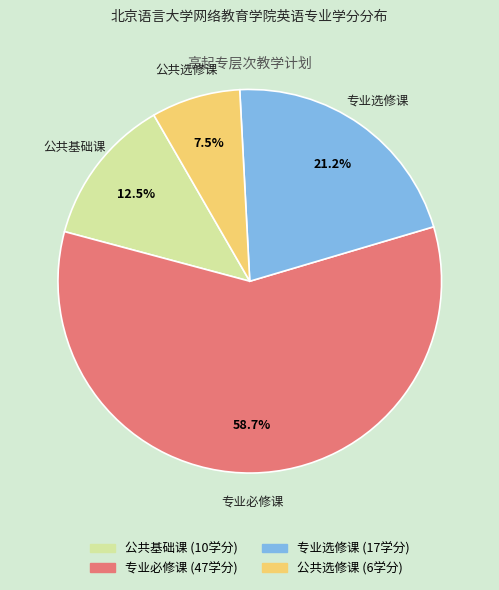

Is it true that 专业必修课 is 53% of the pie?

False